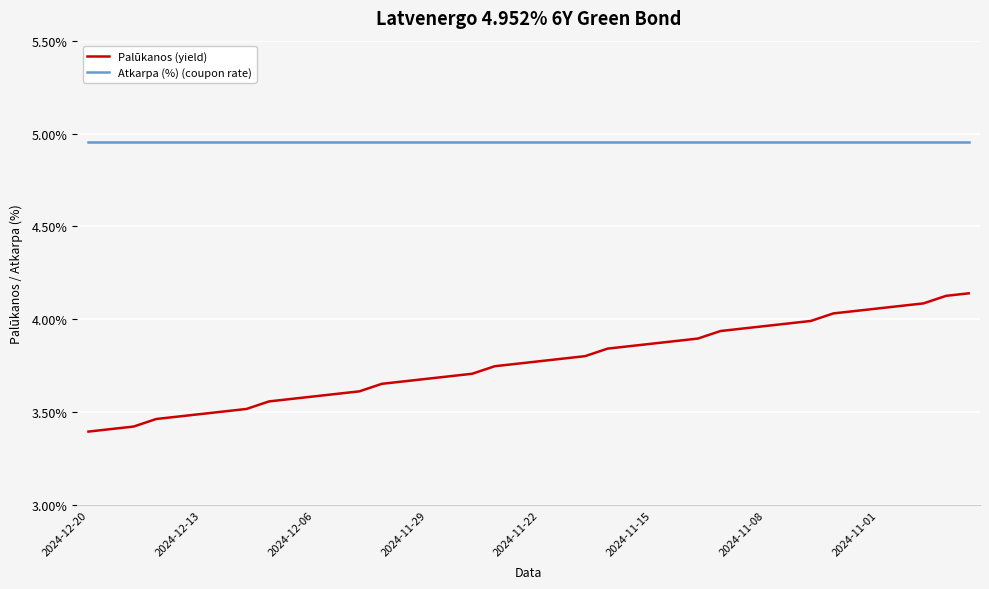

How many distinct data groups are displayed?

2